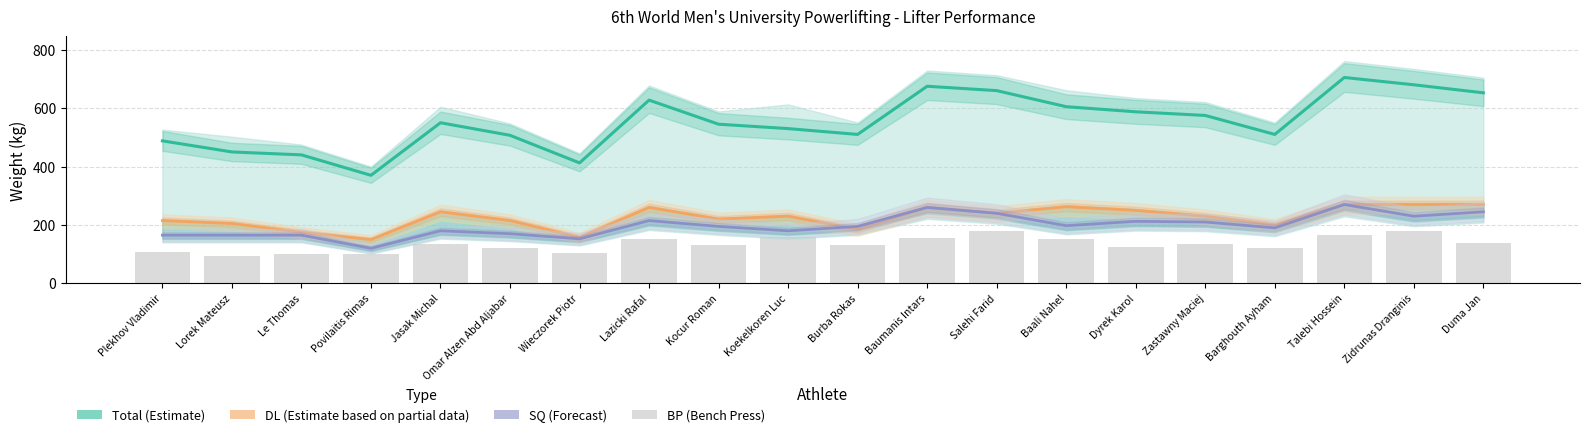

At which label is SQ (Forecast) closest to 195?

Kocur Roman